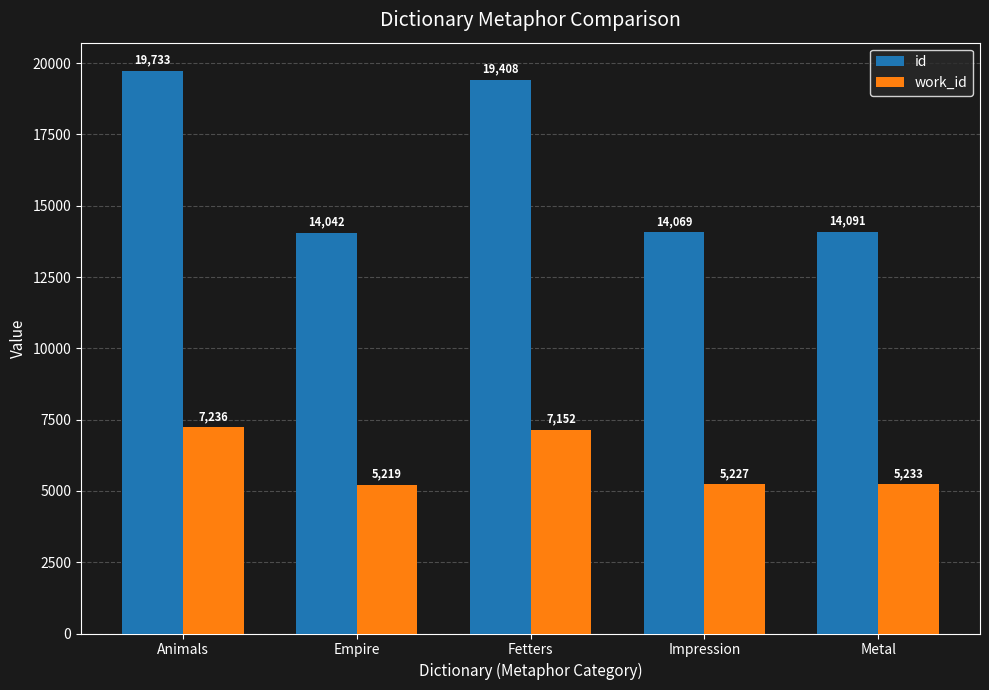

At how many categories does at least one series exceed 6932?

5